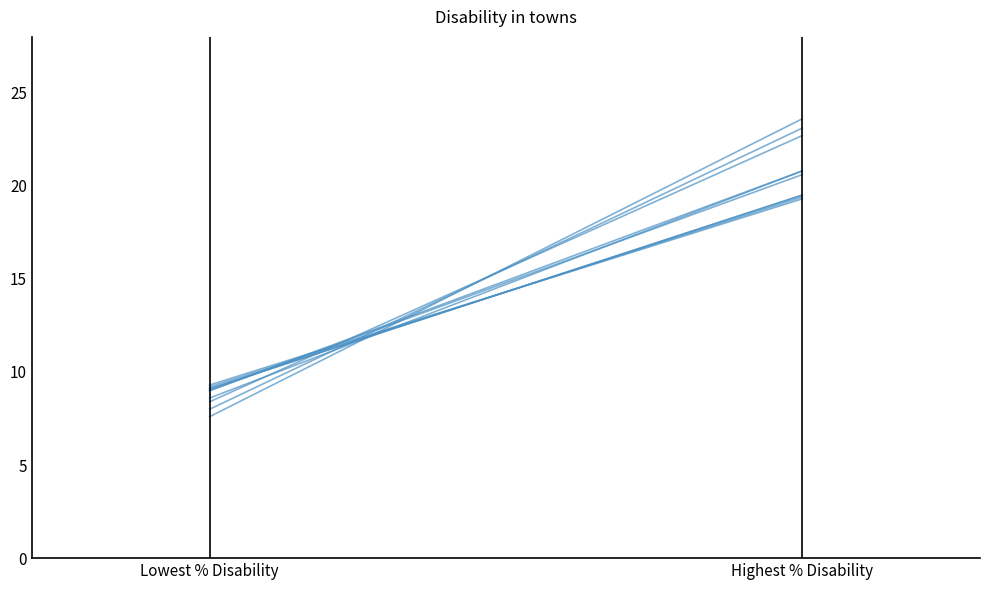

How many series are shown in this chart?

2